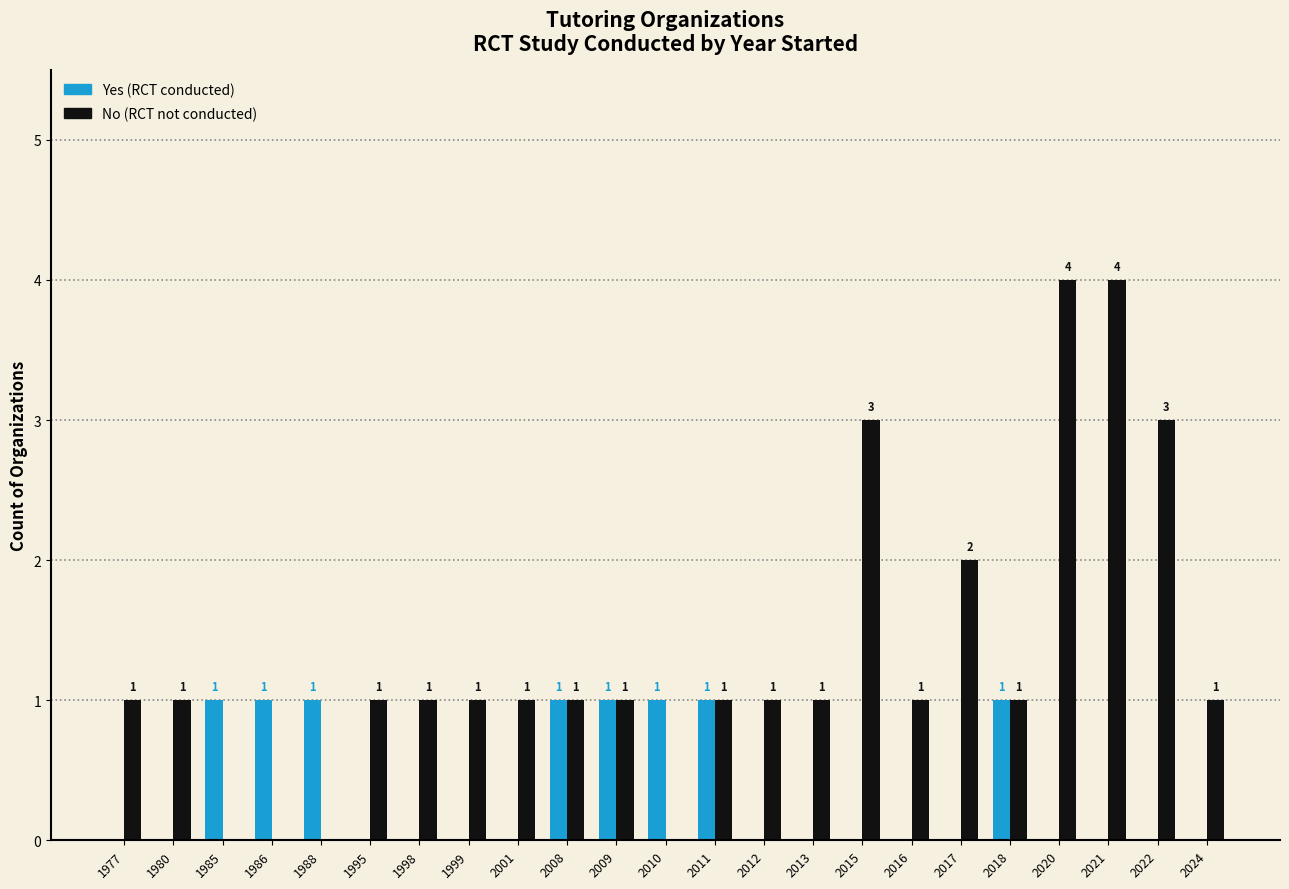

Is the value of Yes (RCT conducted) at 2015 greater than the value of No (RCT not conducted) at 2018?

No